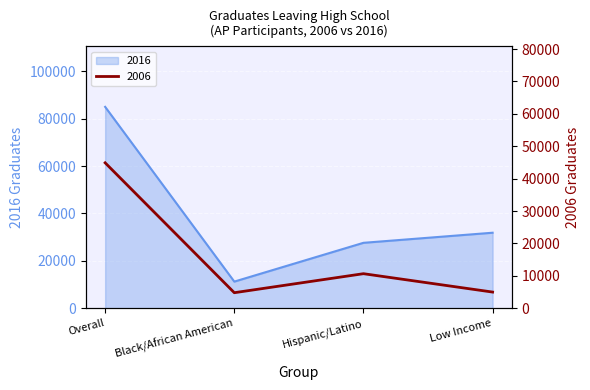

What position from the right is Low Income?

1